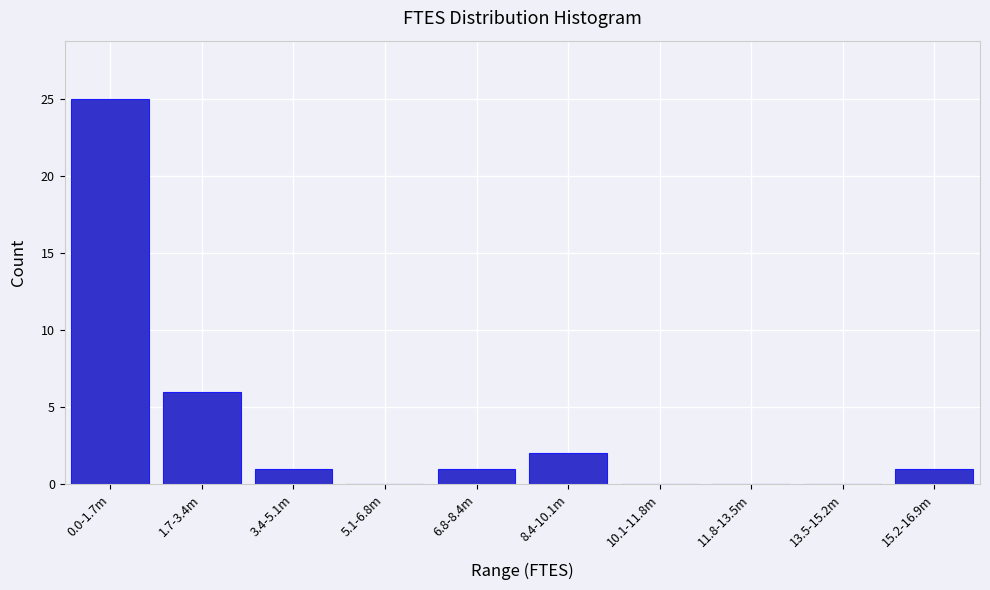

Reading left to right, what are all the values shown in this chart?

0.0-1.7m=25	1.7-3.4m=6	3.4-5.1m=1	5.1-6.8m=0	6.8-8.4m=1	8.4-10.1m=2	10.1-11.8m=0	11.8-13.5m=0	13.5-15.2m=0	15.2-16.9m=1